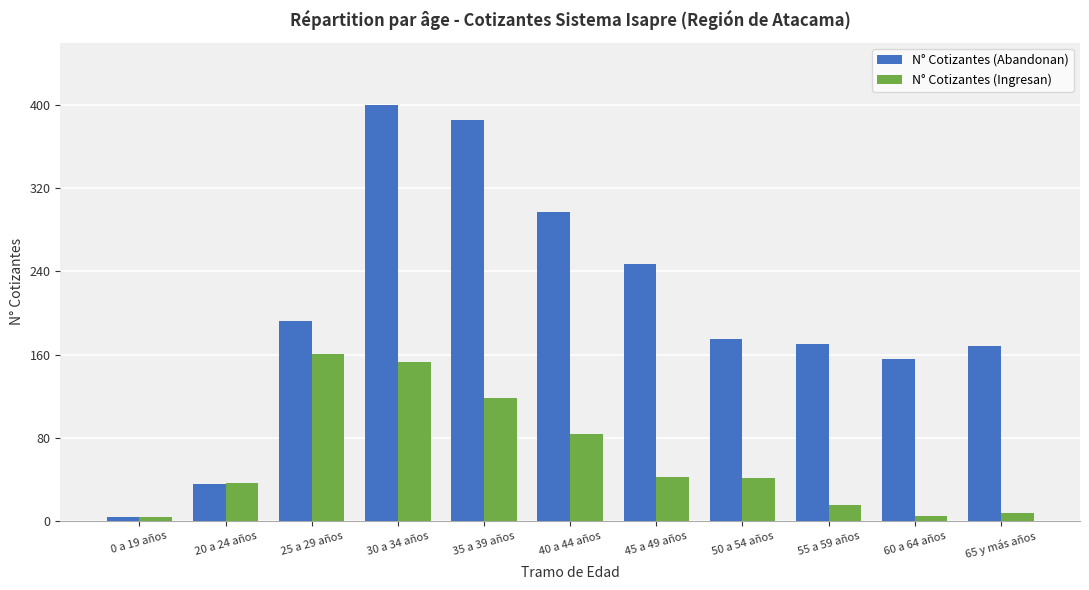

How many groups of bars are there?

11